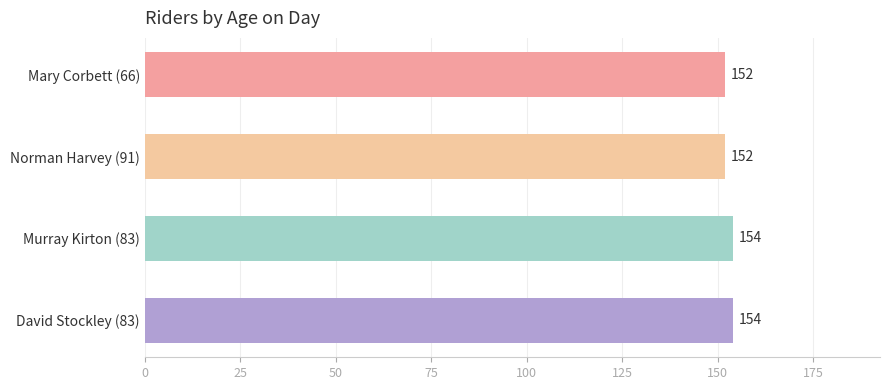

How many bars are there in total?

4